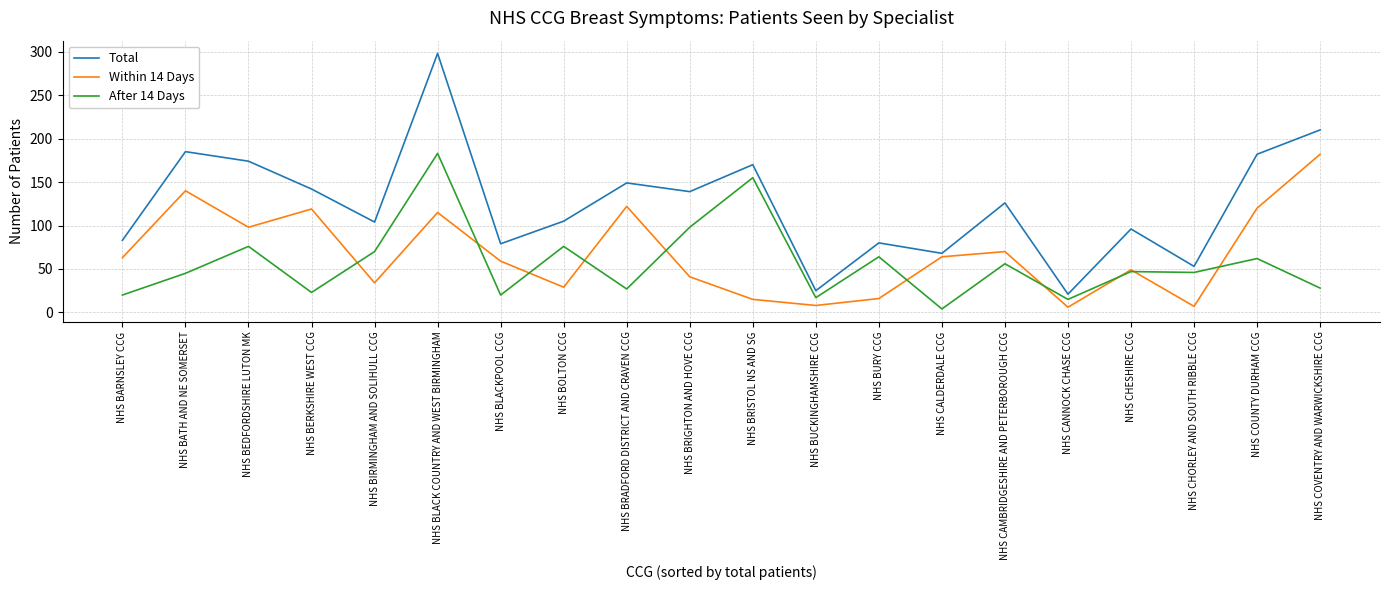

Rank the series by their average value, from highest to lowest.

Total, Within 14 Days, After 14 Days